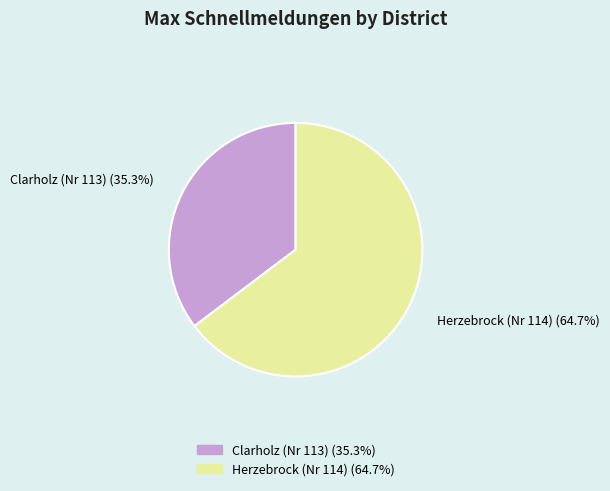

Is Clarholz (Nr 113) the majority of the pie?

No